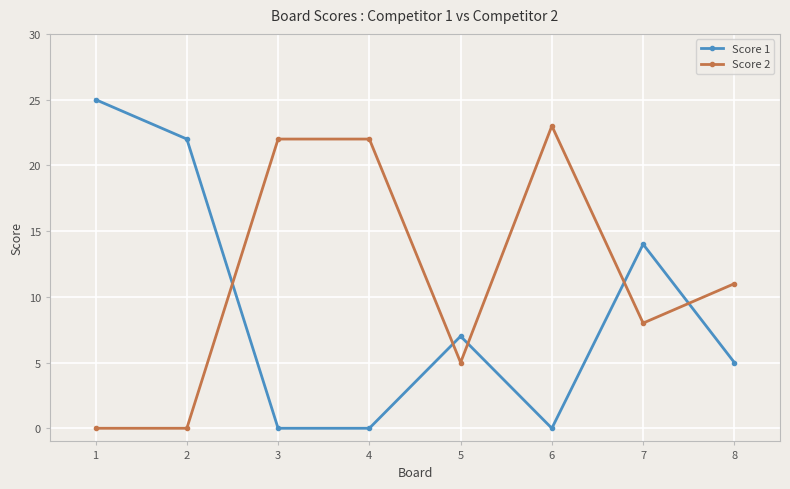

What is the maximum value shown in the chart?

25